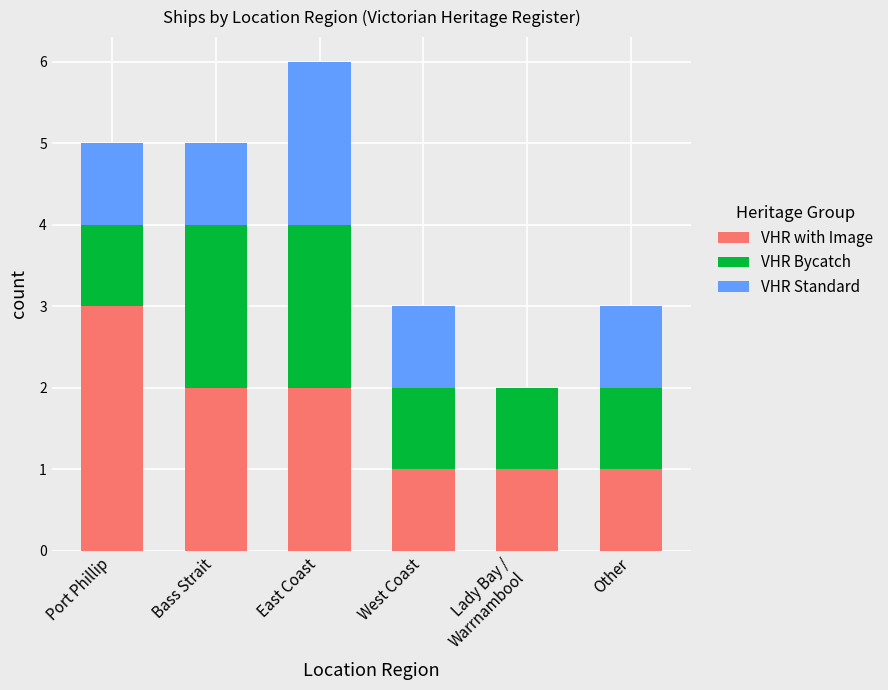

At which label does VHR with Image reach its peak?

Port Phillip